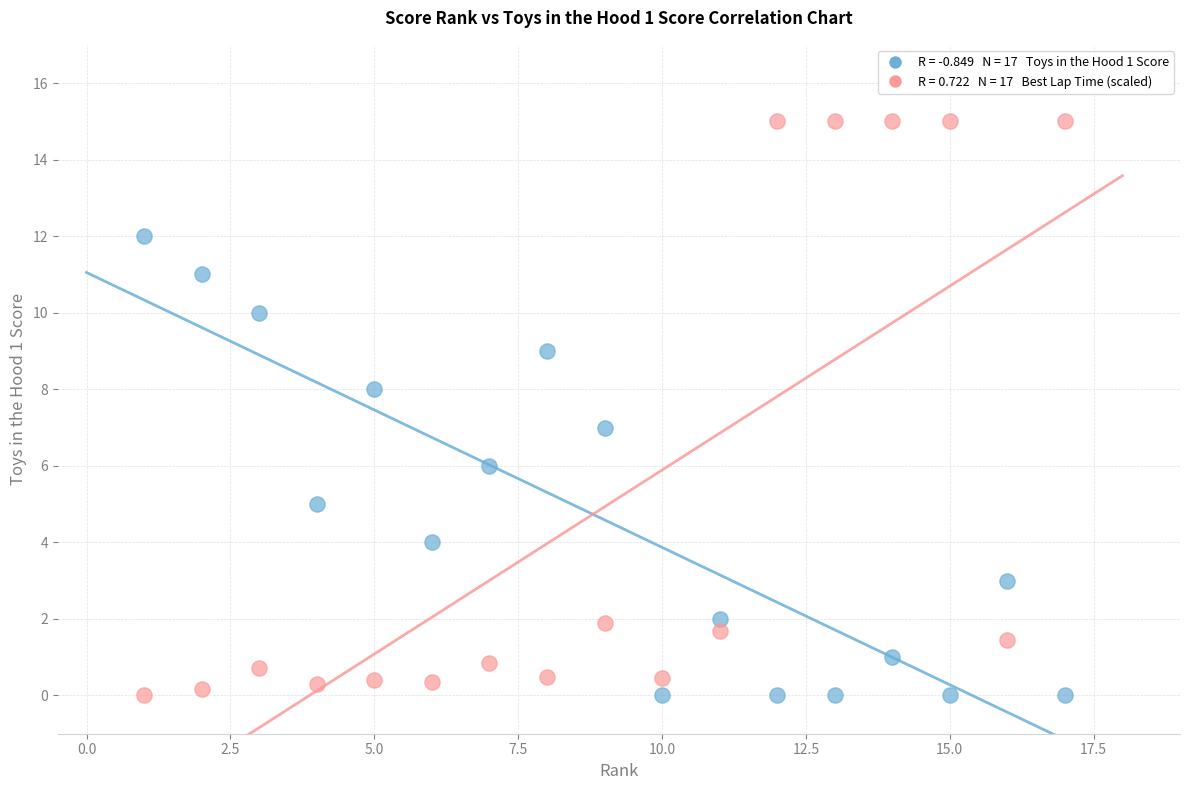

Across all data points, what is the range of X values (max minus min)?

16.0